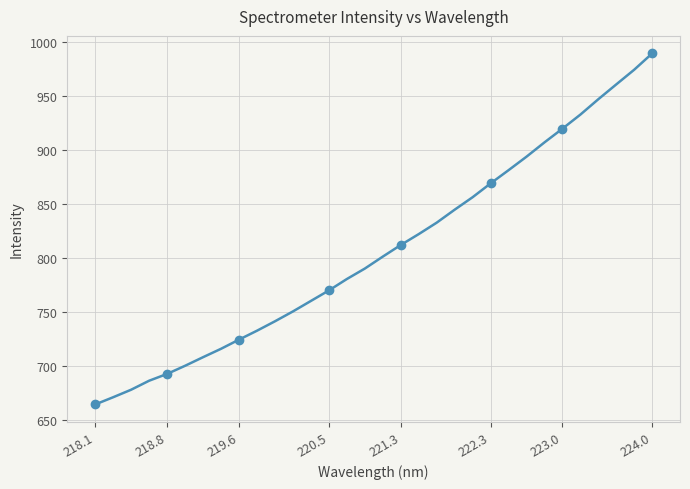

At which category does the chart reach its minimum across all series?

218.1